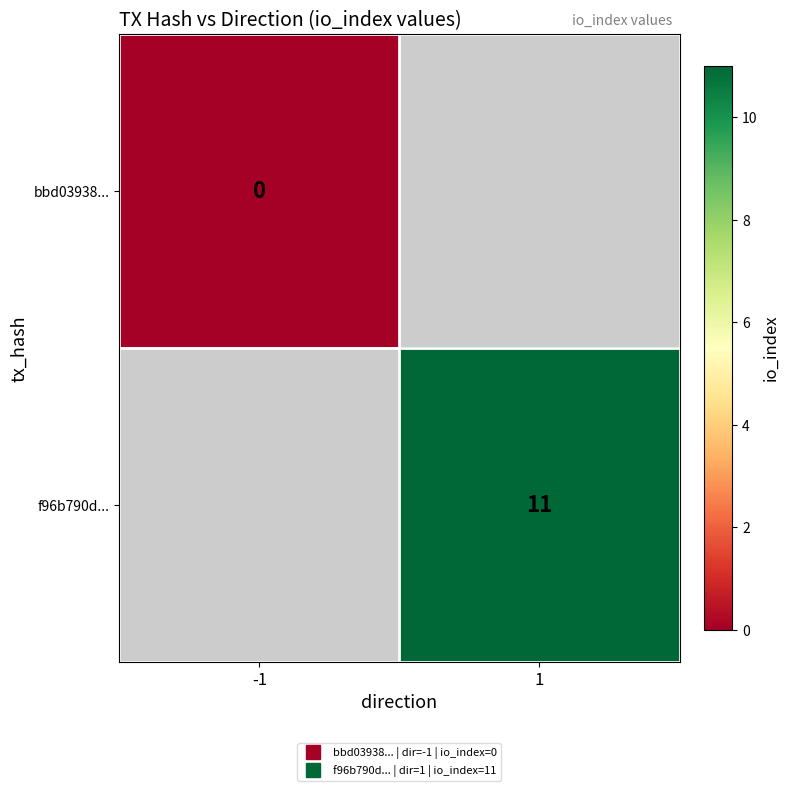

Rank the series by their average value, from lowest to highest.

bbd03938..., f96b790d...